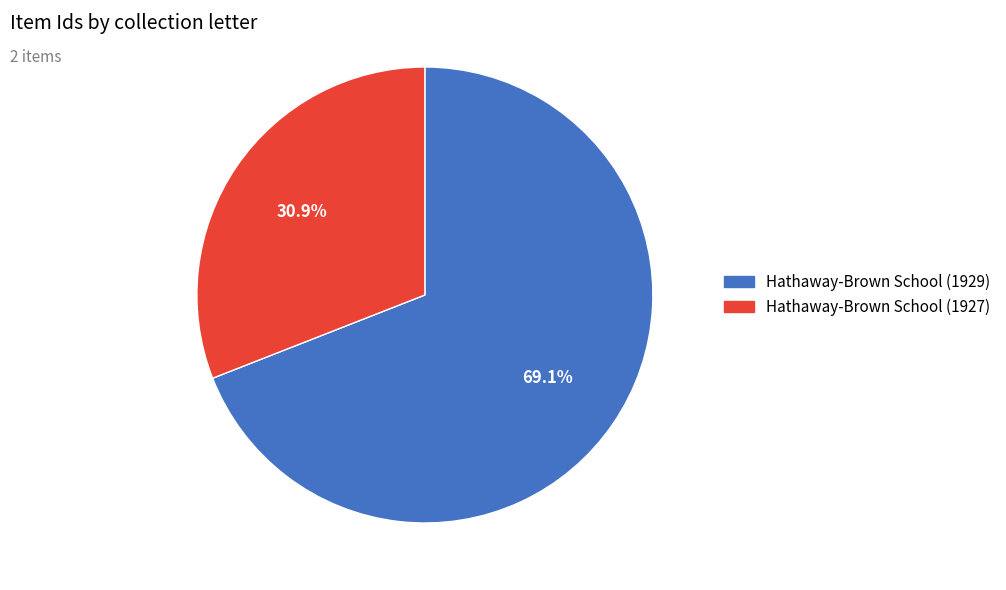

To the nearest percent, what is the difference between the largest and smallest slice percentages?

38%